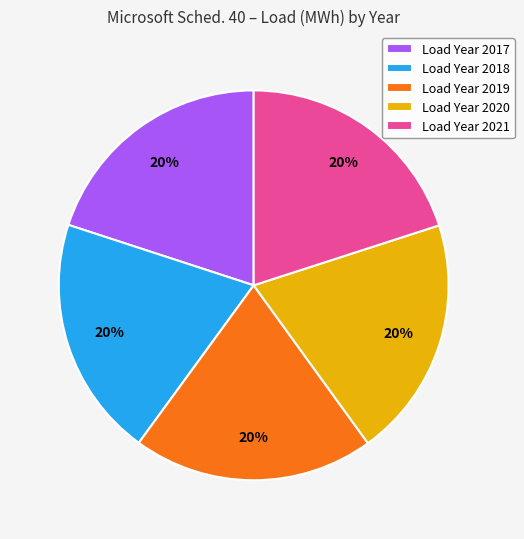

How many segments does this pie chart have?

5